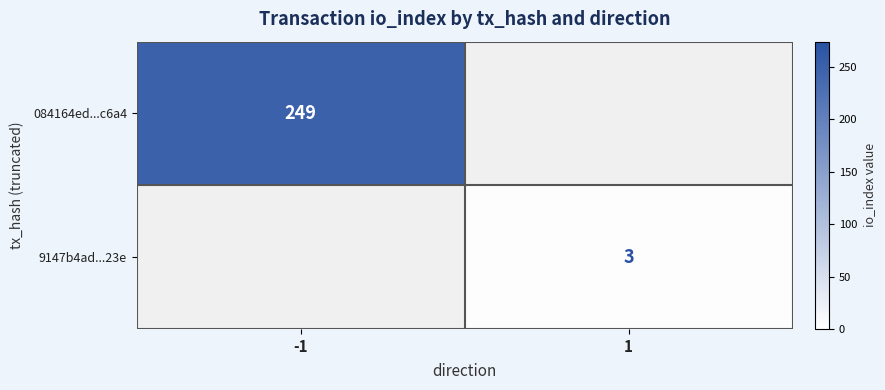

True or false: 084164ed...c6a4 has a value of 397.1 at -1.

False